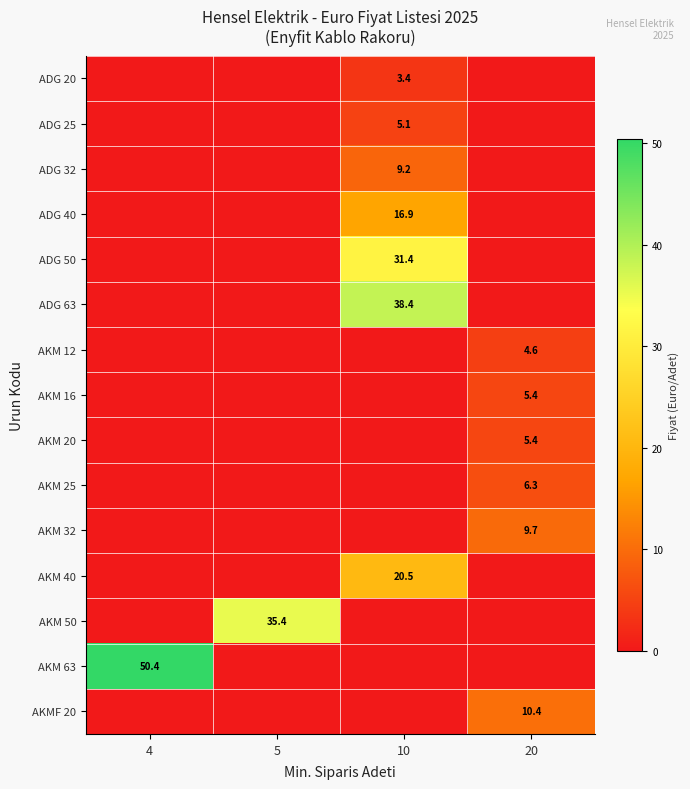

Is it true that AKM 50 equals 59.7 at 5?

False